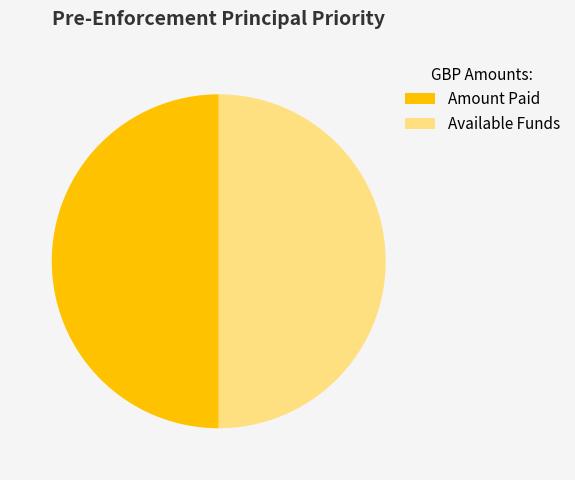

The Amount Paid slice represents 50% of the pie. True or false?

True